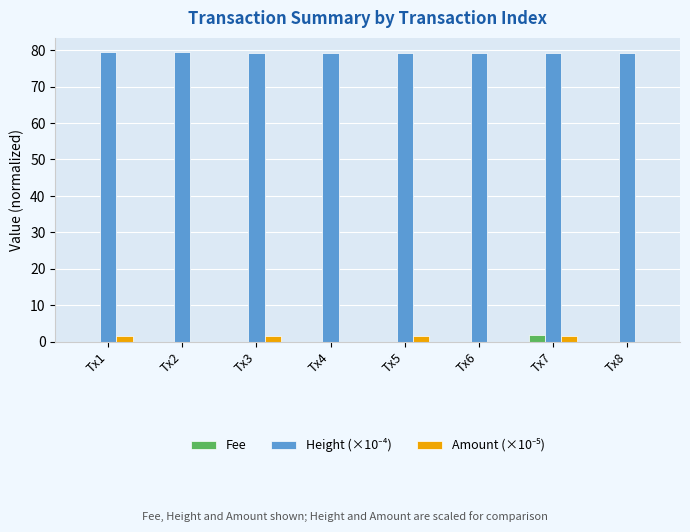

The Fee series shows 0.0 at Tx6. True or false?

True